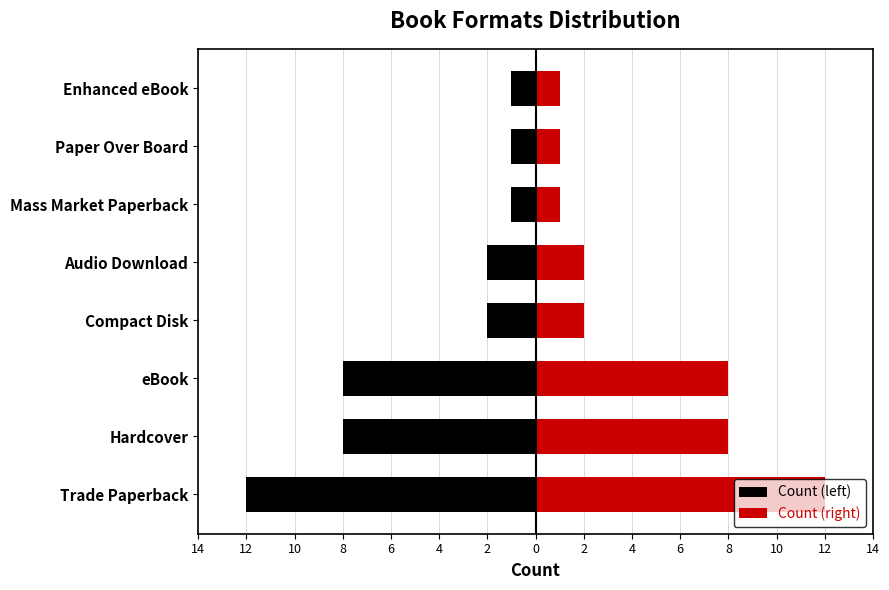

Rank the series by their maximum value, from lowest to highest.

Count (left), Count (right)